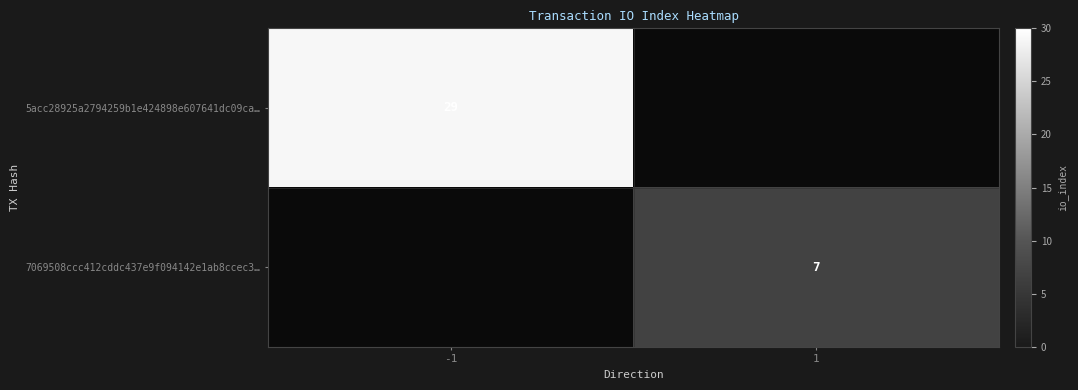

What is the minimum value shown in the chart?

7.0